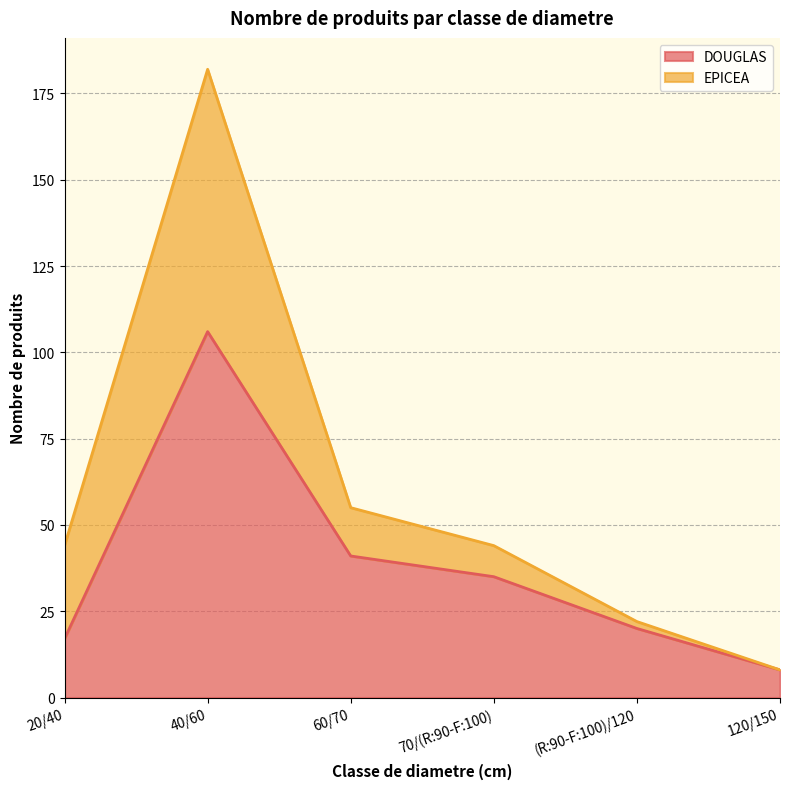

What position from the right is 120/150?

1